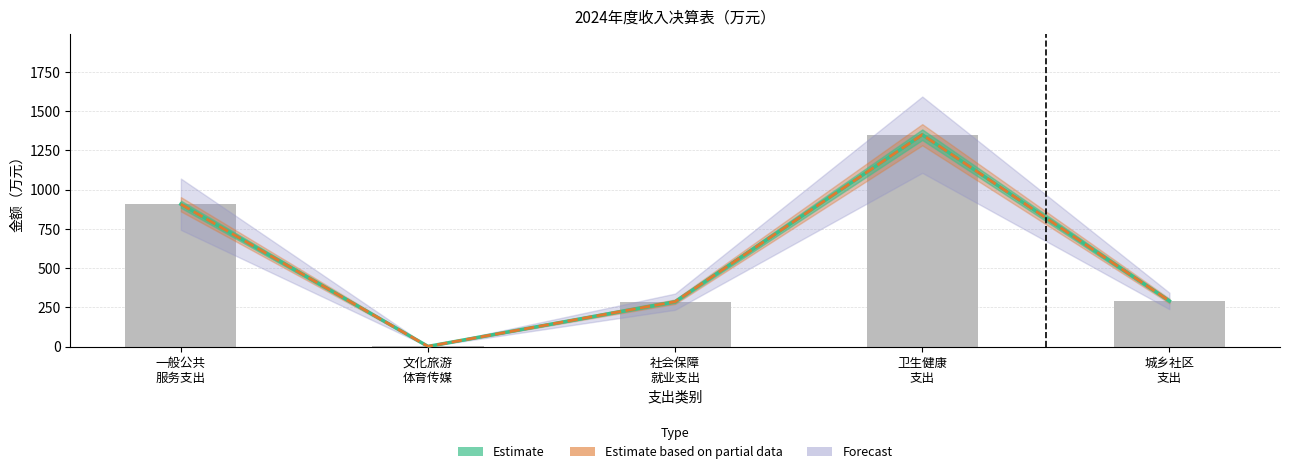

Which category has the highest value across all series?

卫生健康
支出